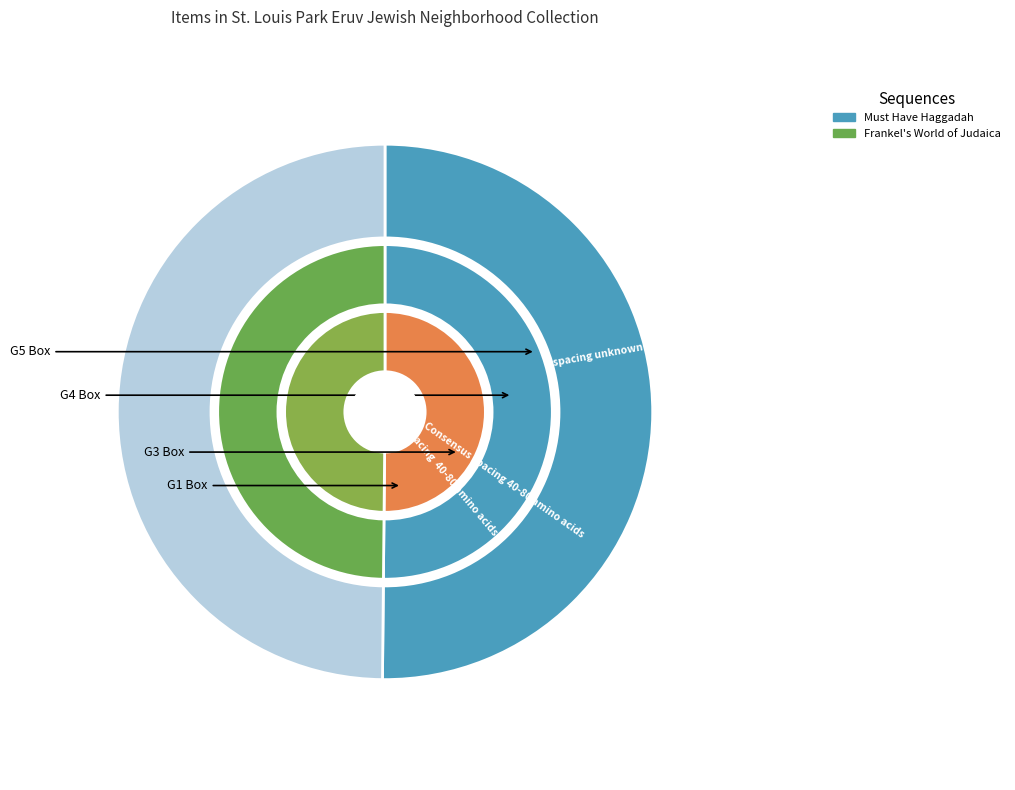

How many slices are in this pie chart?

2